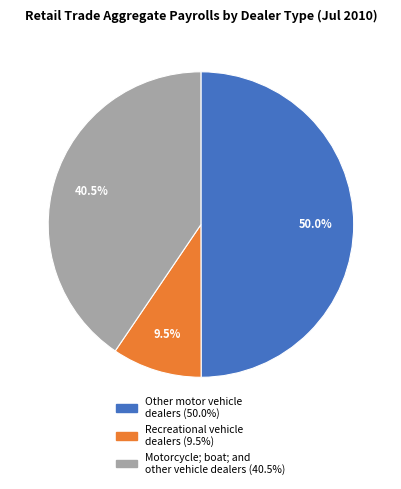

To the nearest percent, what is the combined percentage of Motorcycle; boat; and other vehicle dealers and Recreational vehicle dealers?

50%